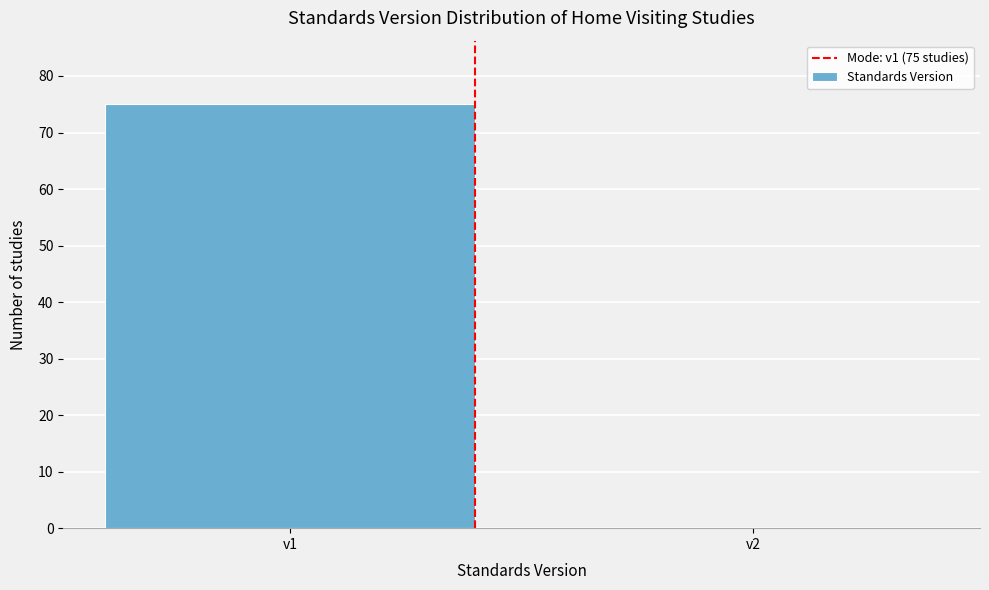

Reading left to right, extract all data points from this chart.

v1=75	v2=0